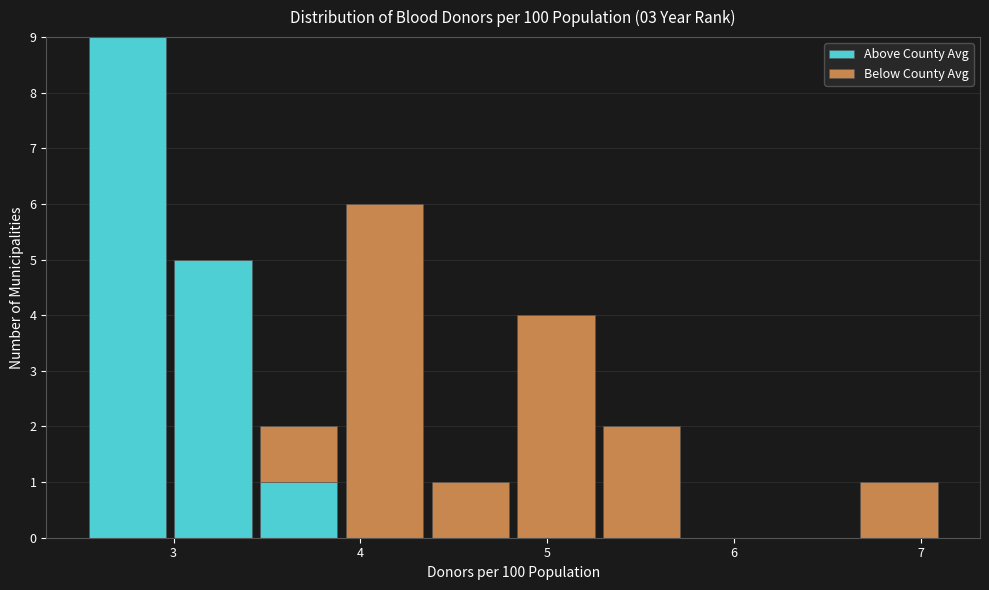

Reading left to right, transcribe this chart: for each stacked bar, give the range it covers on the x-axis and its total height. Neither the bar edges nor the heights are printed on the chart, so give them approximately, as read against the axes.

2.5 to 3.0: 9
3.0 to 3.4: 5
3.4 to 3.9: 2
3.9 to 4.4: 6
4.4 to 4.8: 1
4.8 to 5.3: 4
5.3 to 5.7: 2
5.7 to 6.2: 0
6.2 to 6.7: 0
6.7 to 7.1: 1